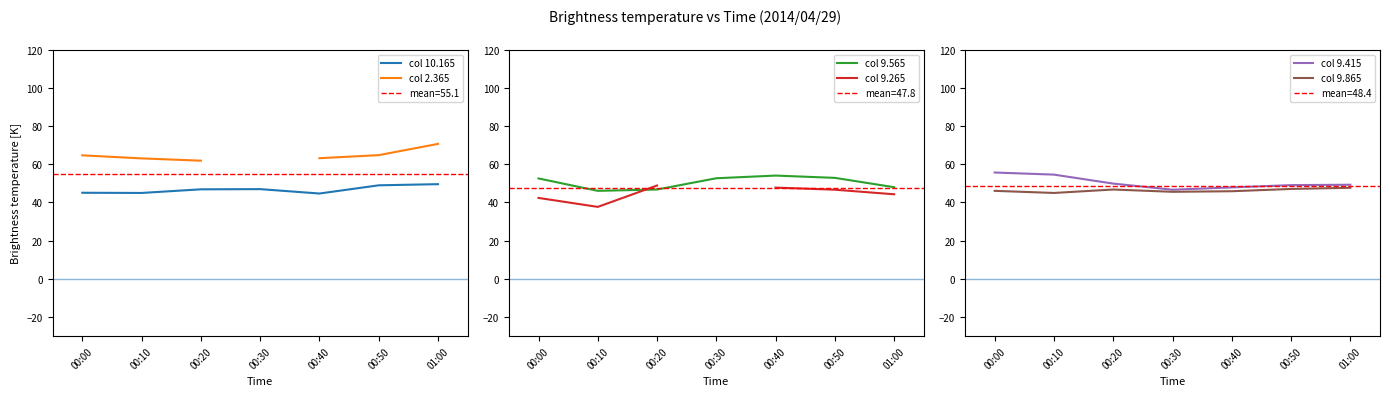

True or false: col 10.165 and col 2.365 intersect in this chart.

False